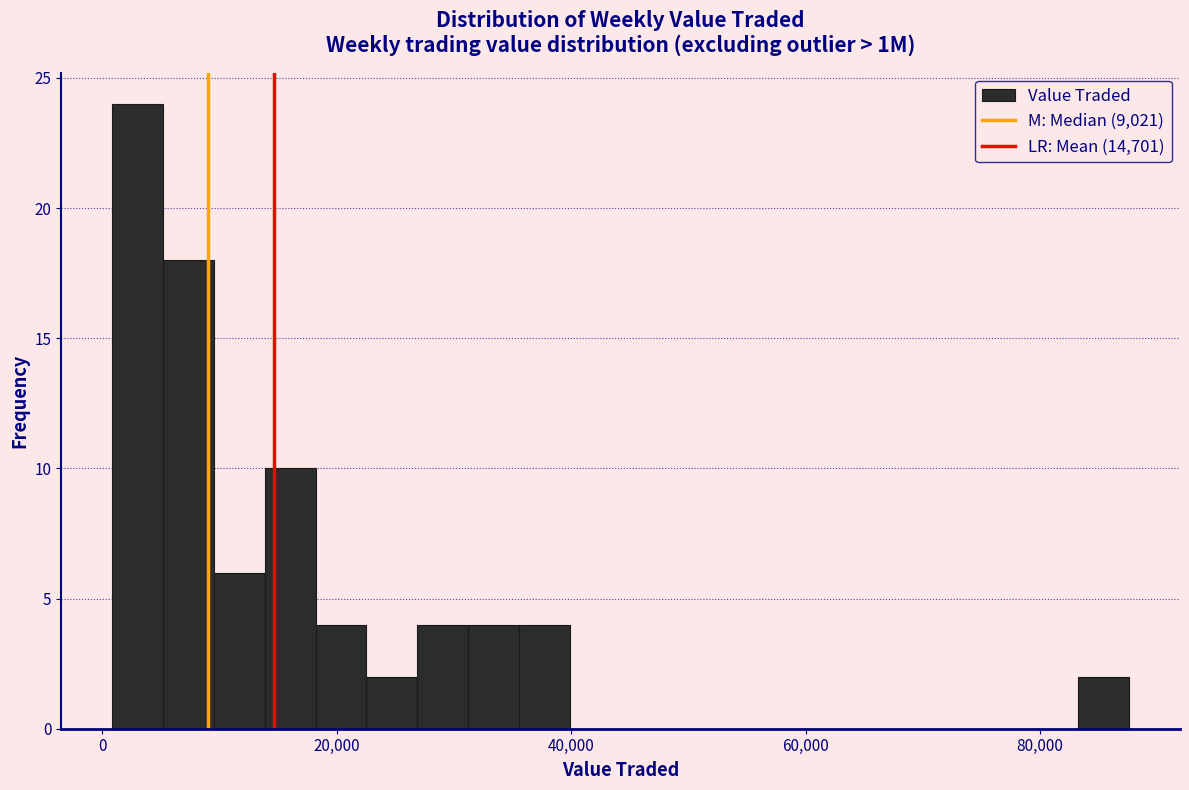

Read against the x-axis, roughly where is the centre of the tallest bar?

4000